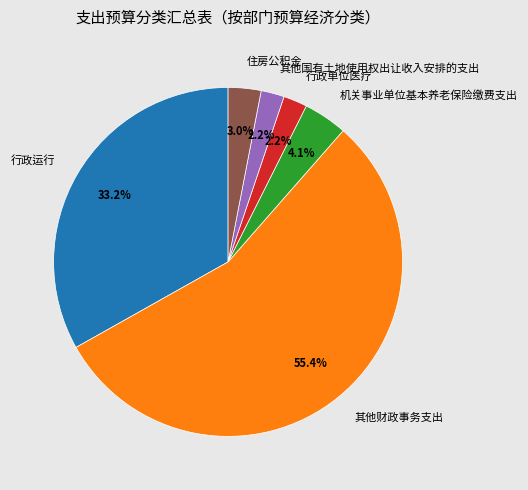

Approximately how many times larger is the value at 行政单位医疗 compared to 行政运行?

0.1